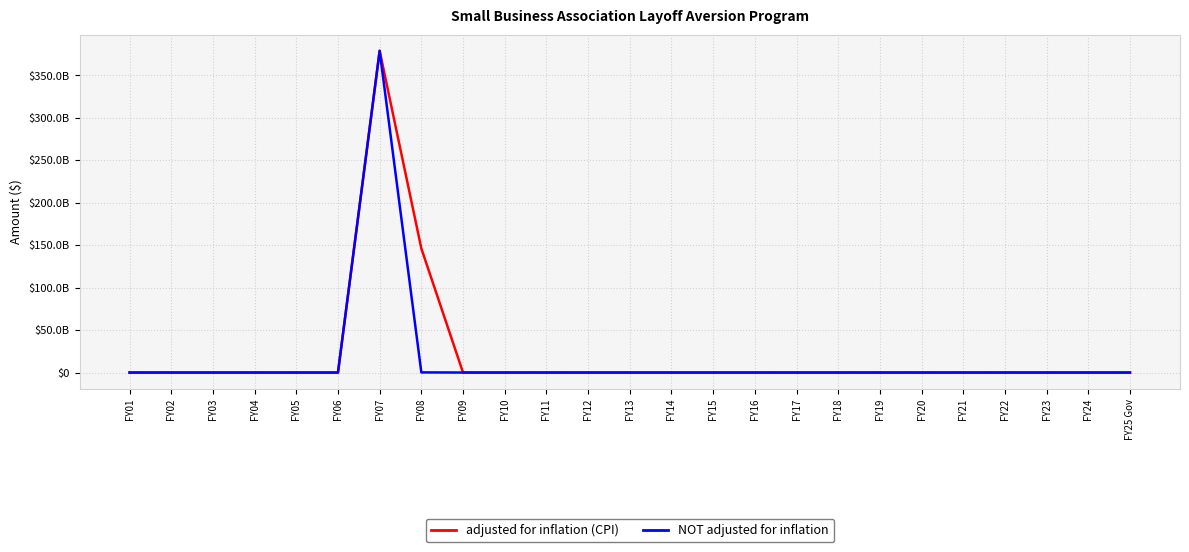

Is this an area chart (filled region under the line)?

No